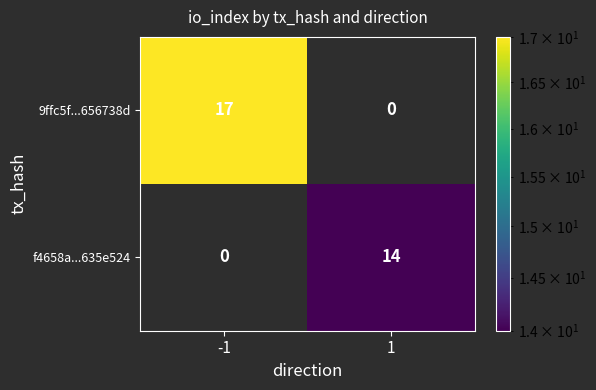

Which label corresponds to the largest value in the chart?

-1